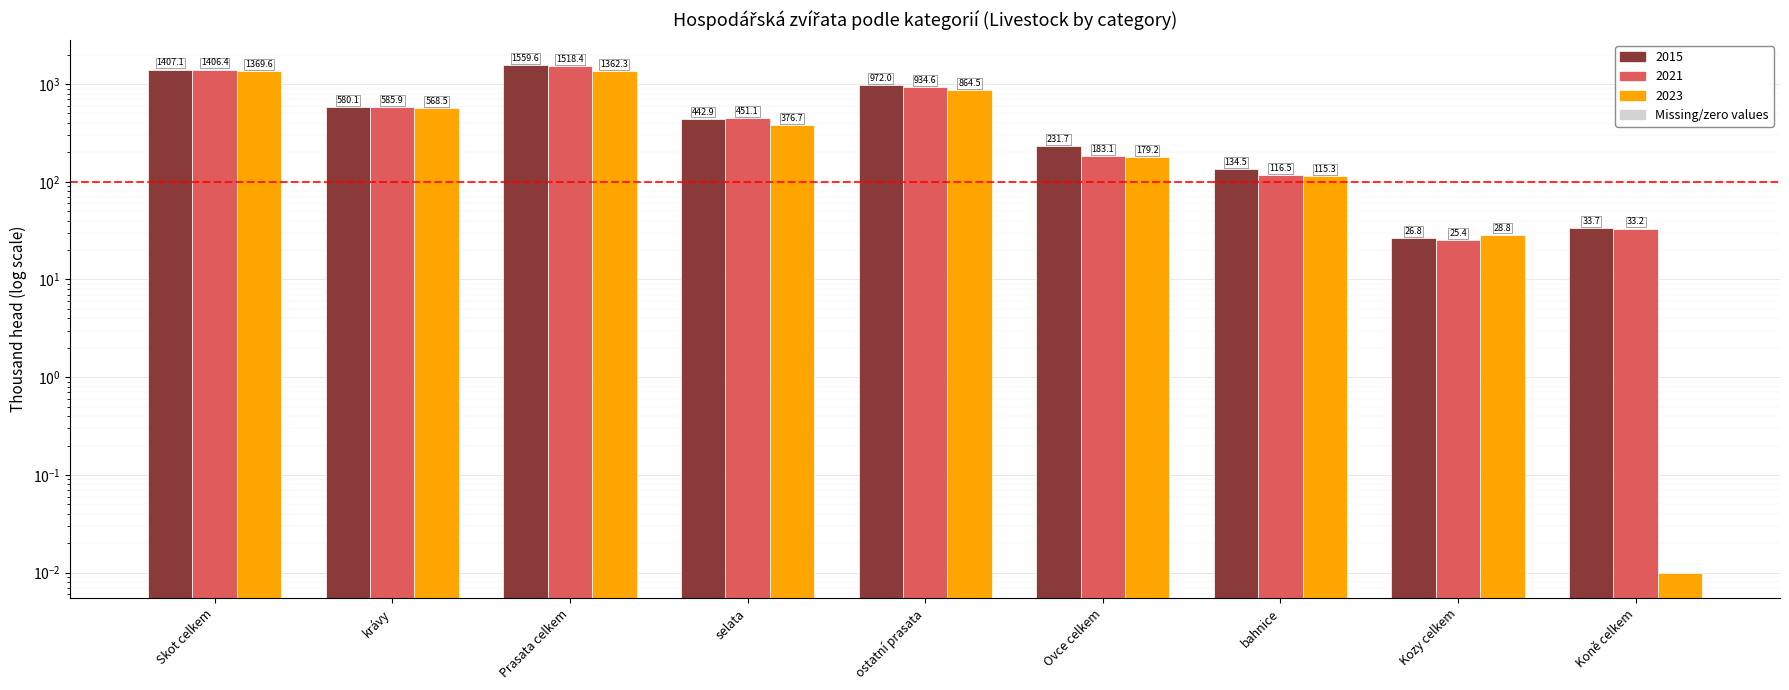

What is the difference between the 2015 values at Skot celkem and Ovce celkem?

1175.4